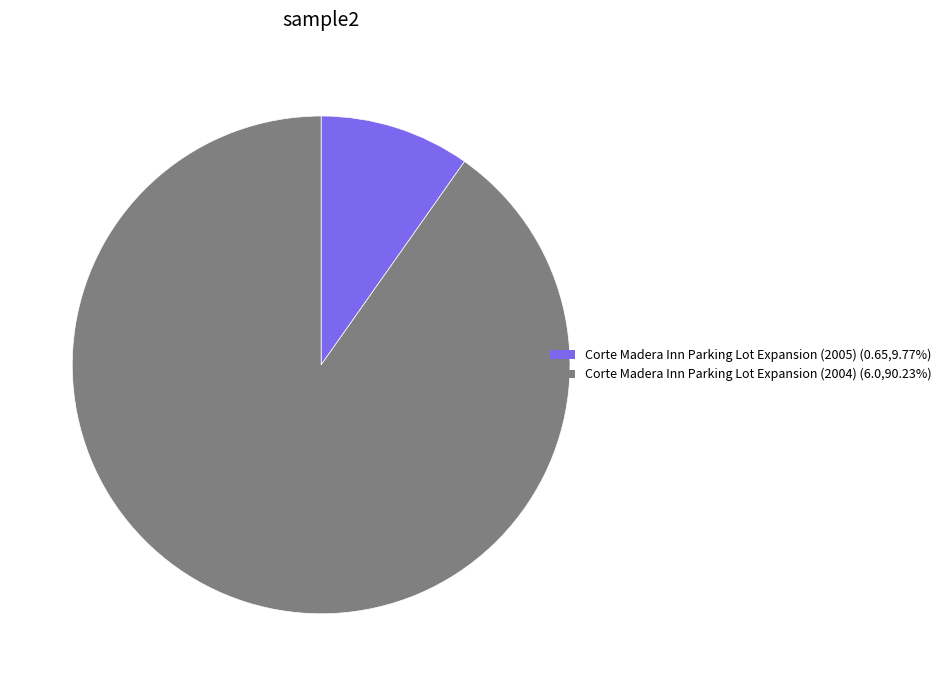

The Corte Madera Inn Parking Lot Expansion (2005) slice represents 10% of the pie. True or false?

True